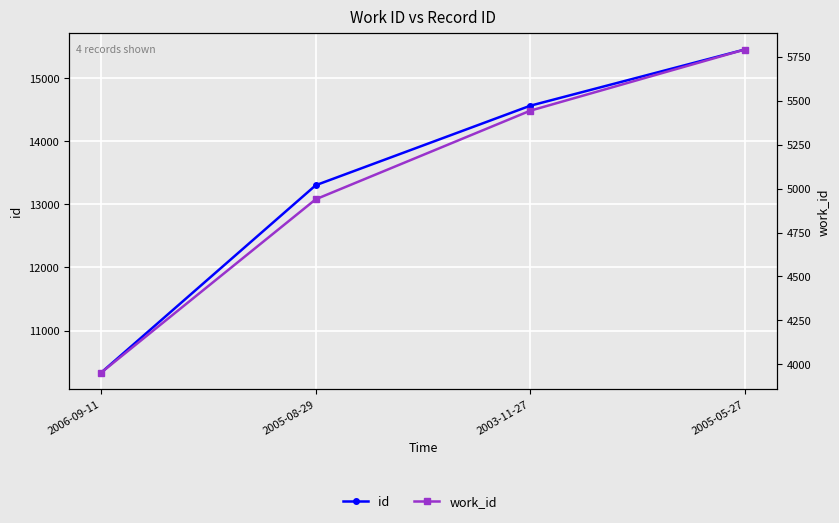

How many lines are shown in the chart?

2